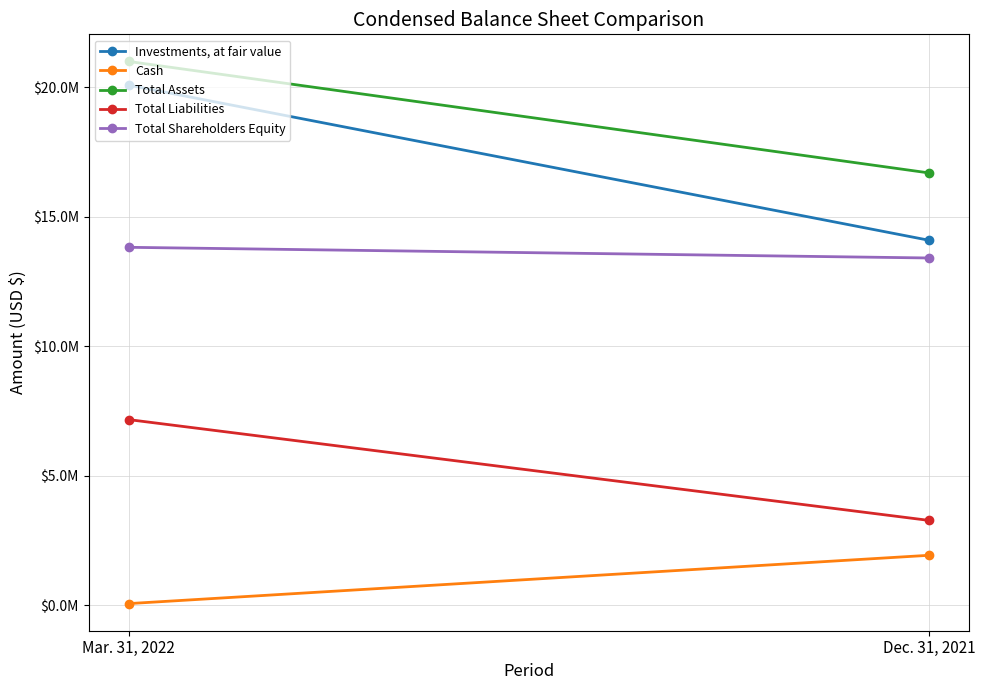

What is the difference between the maximum and minimum values in the Cash series?

1865128